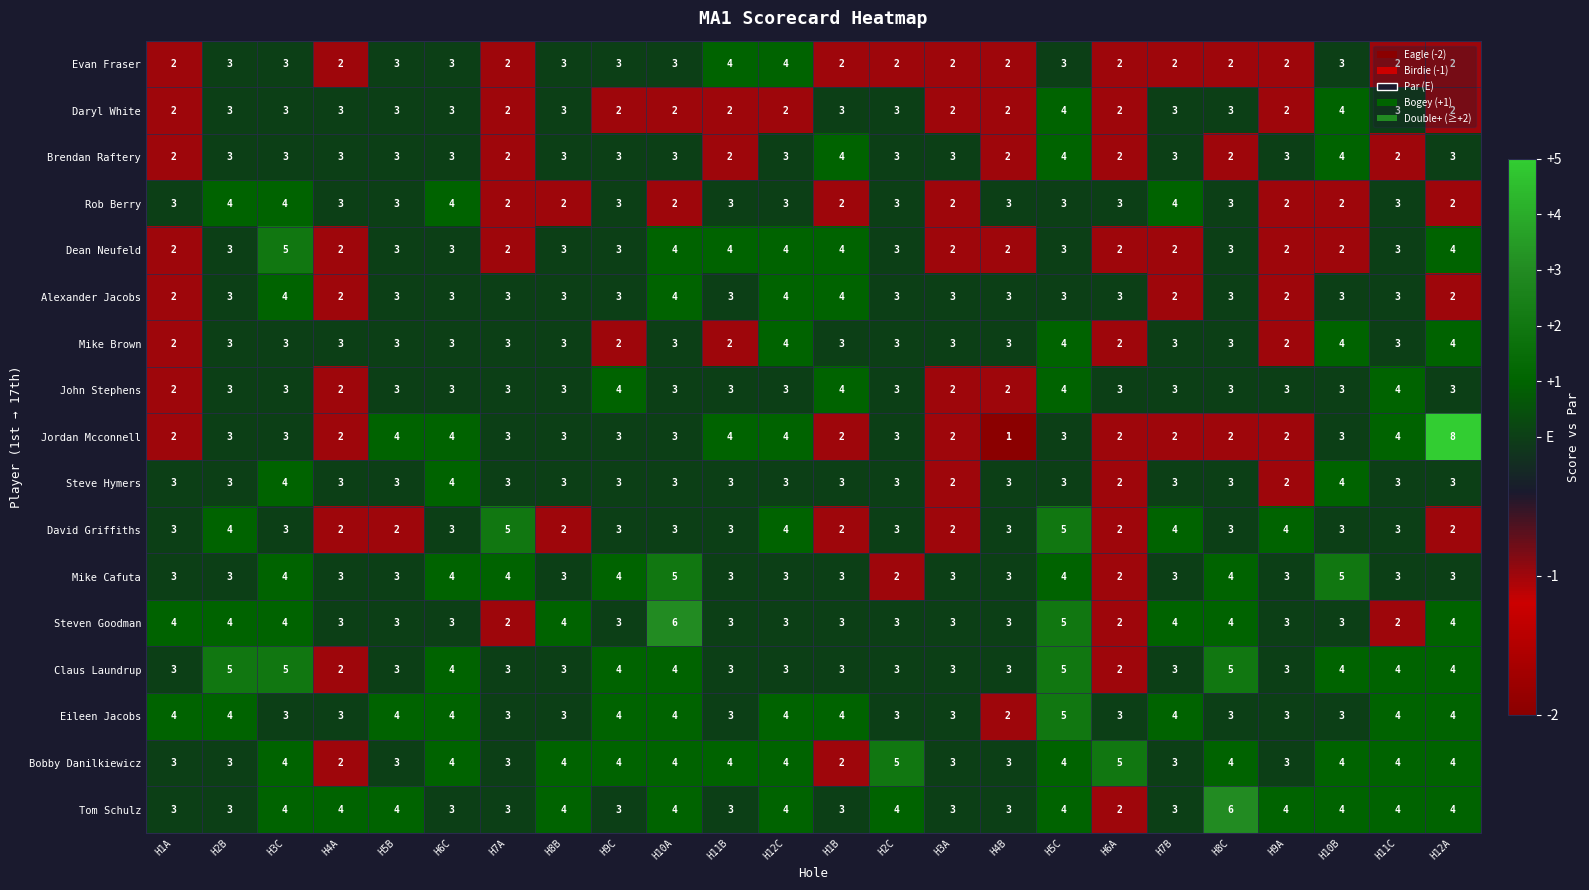

What is the difference between the highest and lowest values at H12A?

6